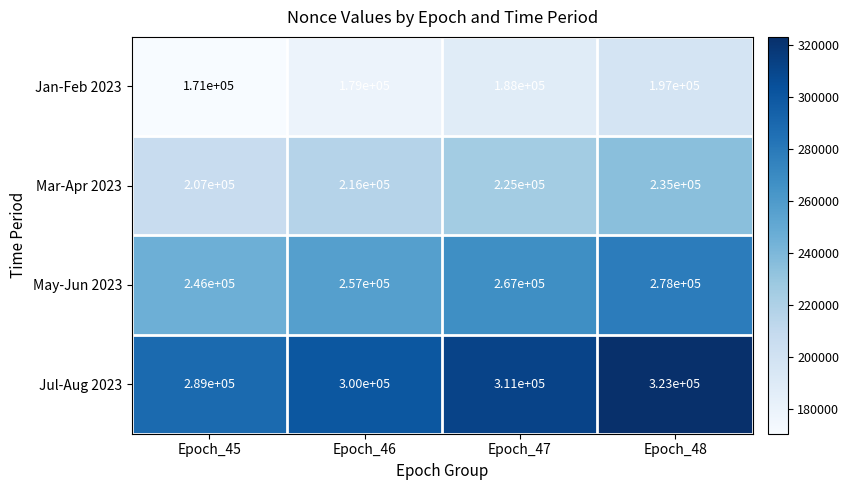

Read the Jan-Feb 2023 value at Epoch_46, to the nearest 50.

179000